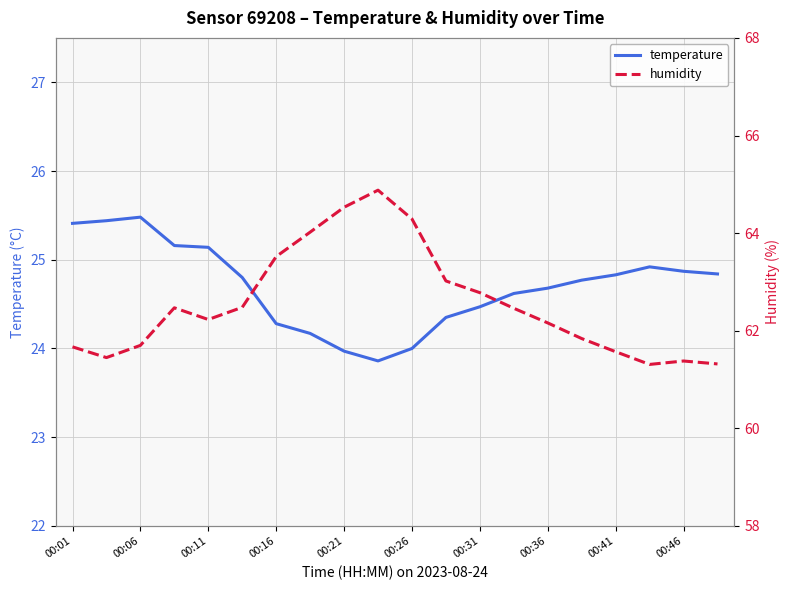

What is the lowest value of the temperature series?

23.9